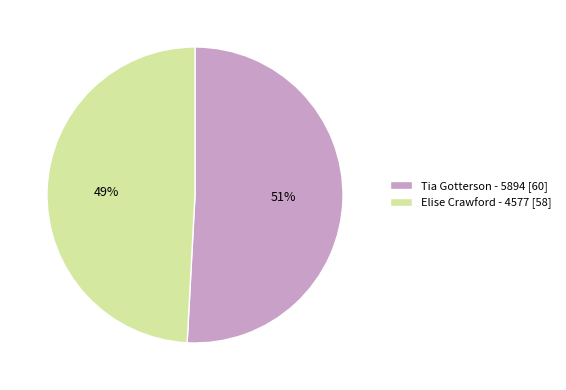

Combined, do Elise Crawford - 4577 [58] and Tia Gotterson - 5894 [60] account for over 50%?

Yes